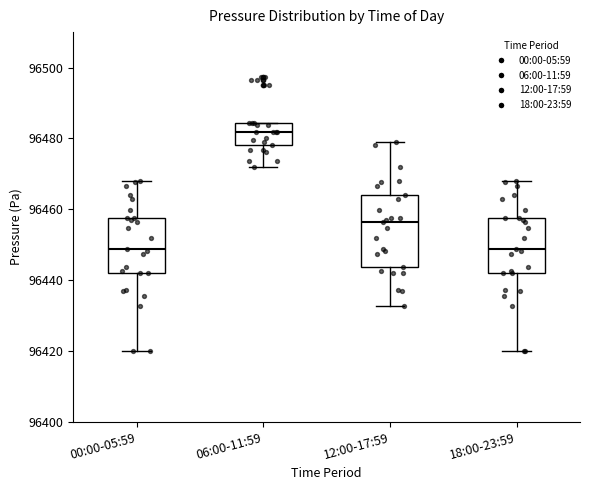

Reading left to right, read every box against the y-axis: the position of its median line, the range the box covers, and the ends of its whiskers. The values are not printed on the chart, so give them approximately, as read against the axis.

00:00-05:59: median 96448, box 96442 to 96458, whiskers 96420 to 96468
06:00-11:59: median 96482, box 96478 to 96484, whiskers 96472 to 96484
12:00-17:59: median 96456, box 96444 to 96464, whiskers 96432 to 96480
18:00-23:59: median 96448, box 96442 to 96458, whiskers 96420 to 96468